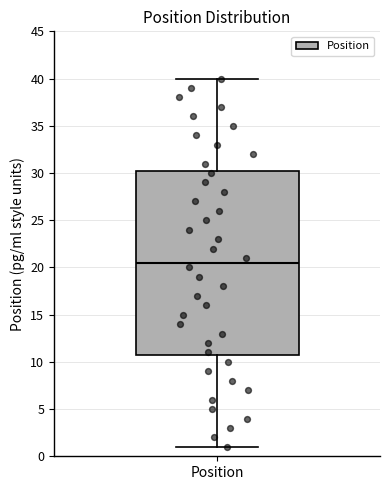

Where does the lower whisker of the box for Position end on the y-axis? The values are not printed on the chart, so give them approximately, as read against the axis.

1.0